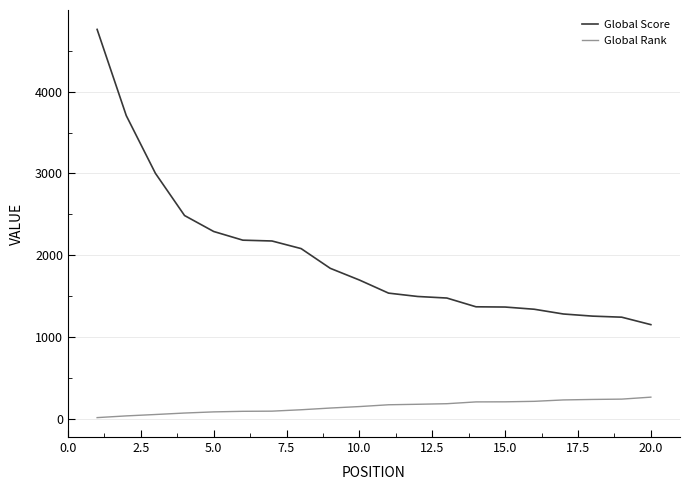

Which series has the largest range (max minus min)?

Global Score